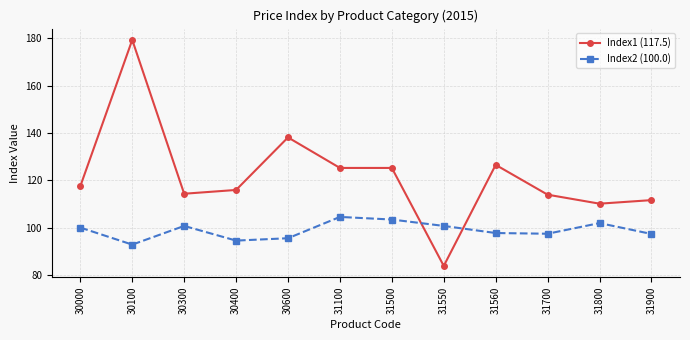

Rank the series at 31700 from highest to lowest value.

Index1 (117.5), Index2 (100.0)